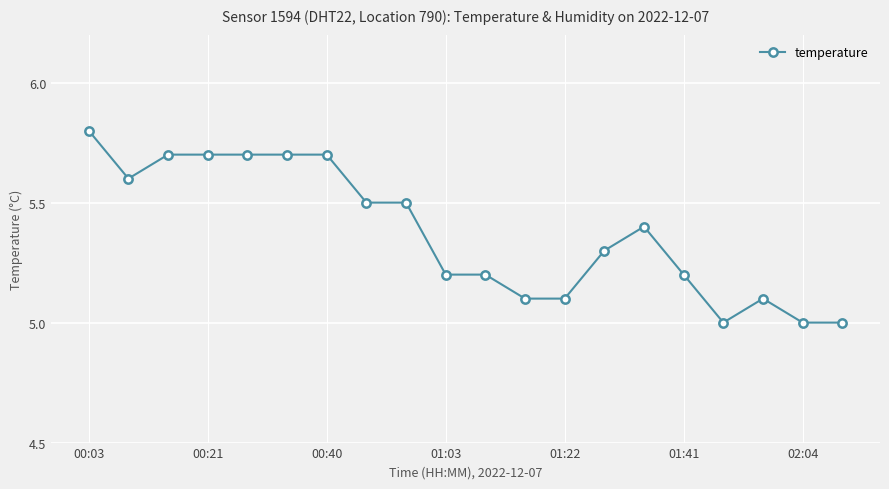

What is the greatest value displayed?

5.8